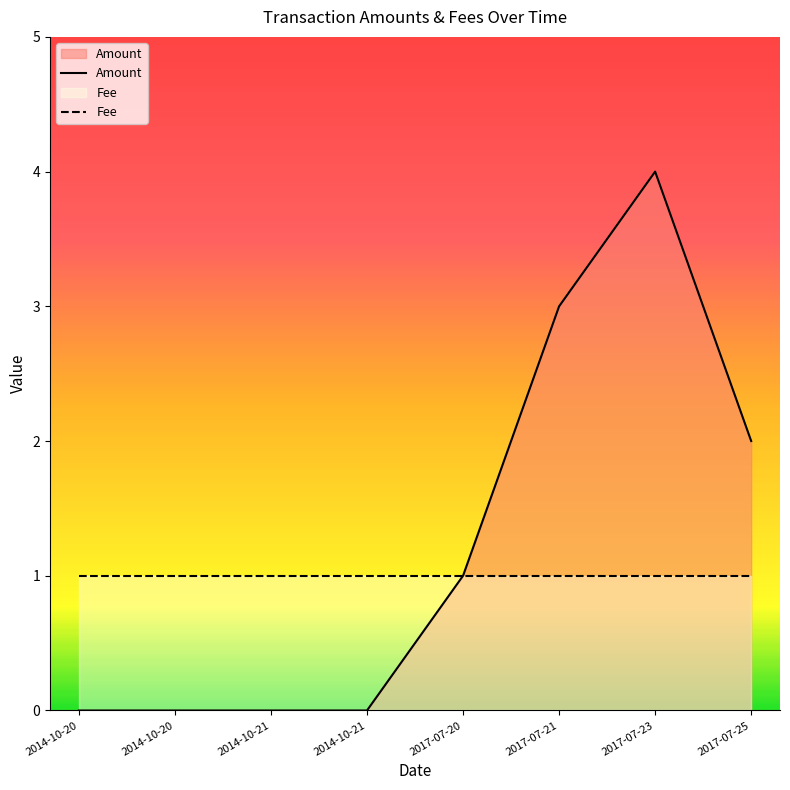

Reading left to right, transcribe all the data shown in this chart.

2014-10-20=0	2014-10-20=0	2014-10-21=0	2014-10-21=0	2017-07-20=1	2017-07-21=3	2017-07-23=4	2017-07-25=2